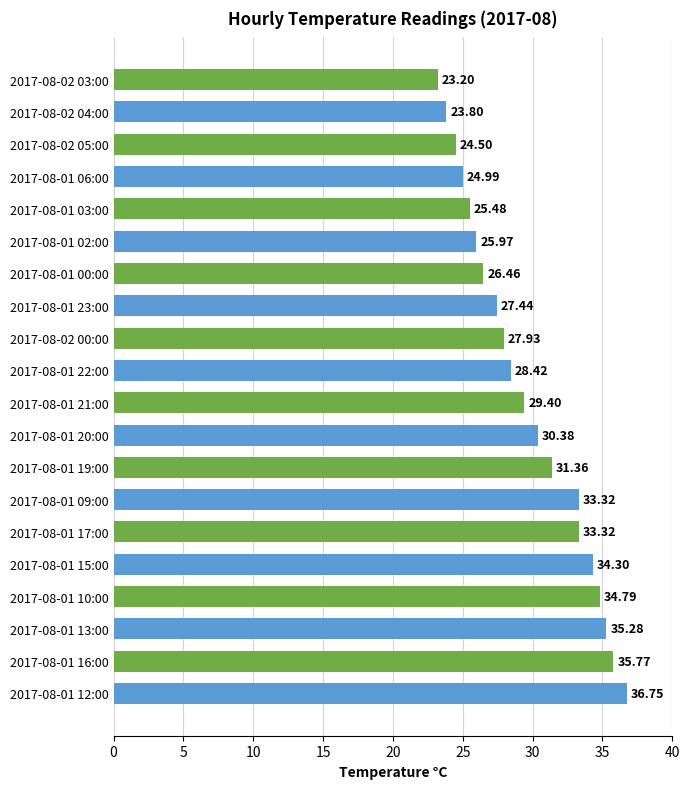

Which has a higher value, 2017-08-01 00:00 or 2017-08-01 15:00?

2017-08-01 15:00